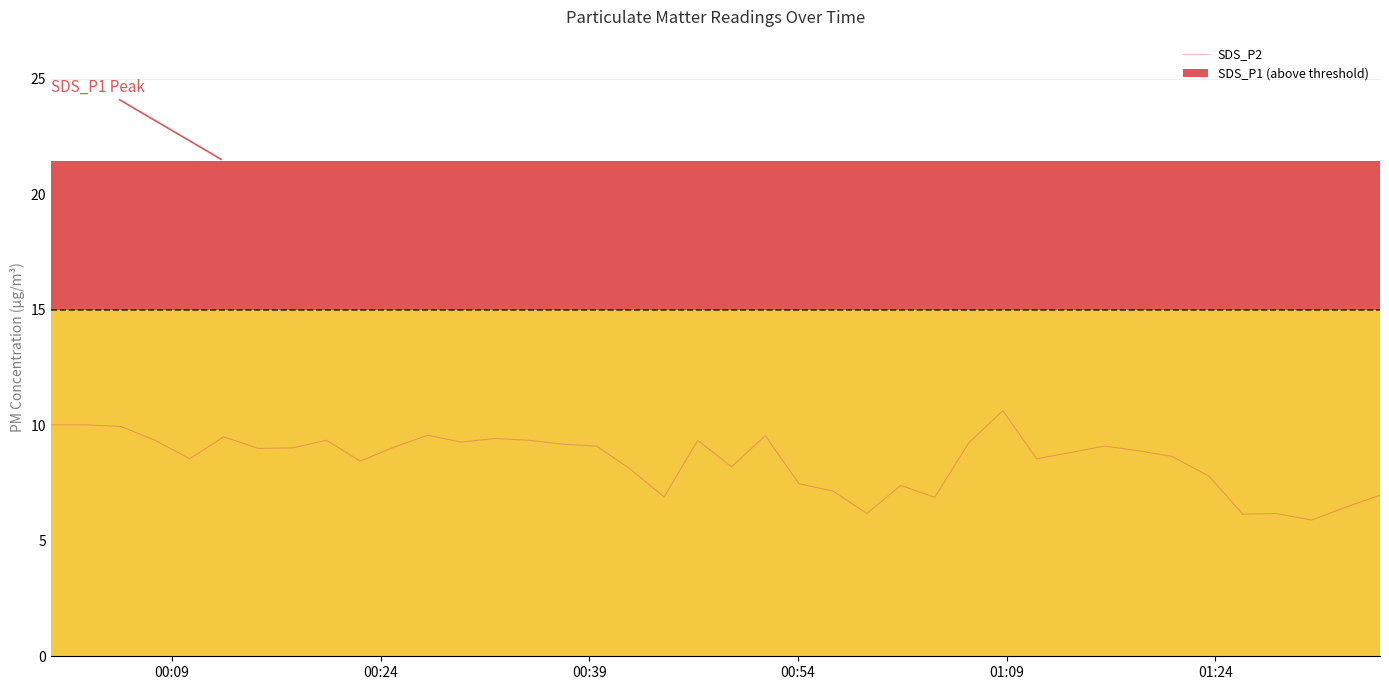

Are the bars horizontal?

No